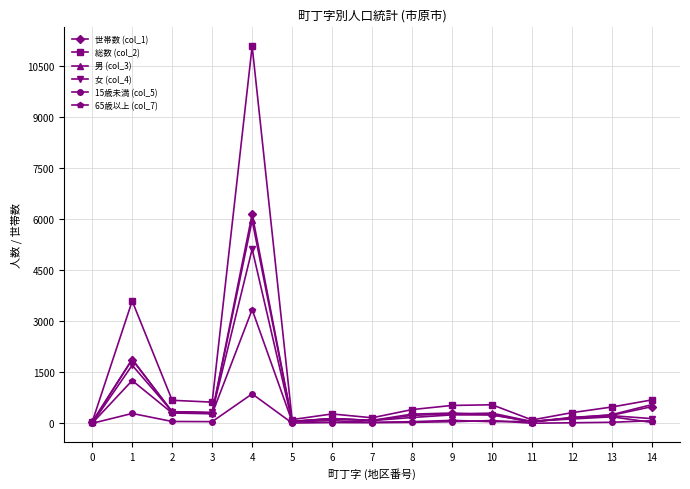

What is the difference between the second highest and second lowest values in the 男 (col_3) series?

1837